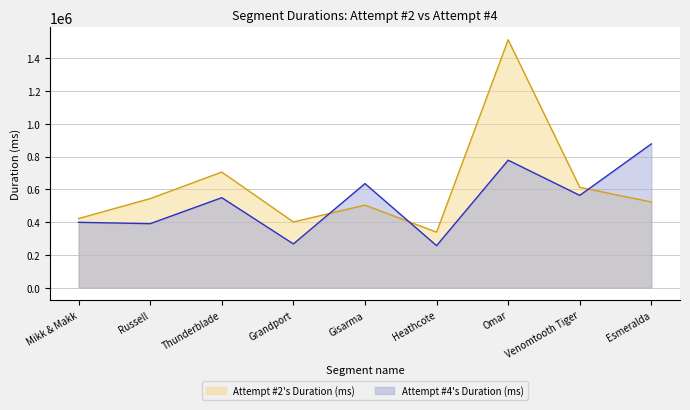

Where is Attempt #4's Duration (ms) nearest to the value 566853?

Venomtooth Tiger